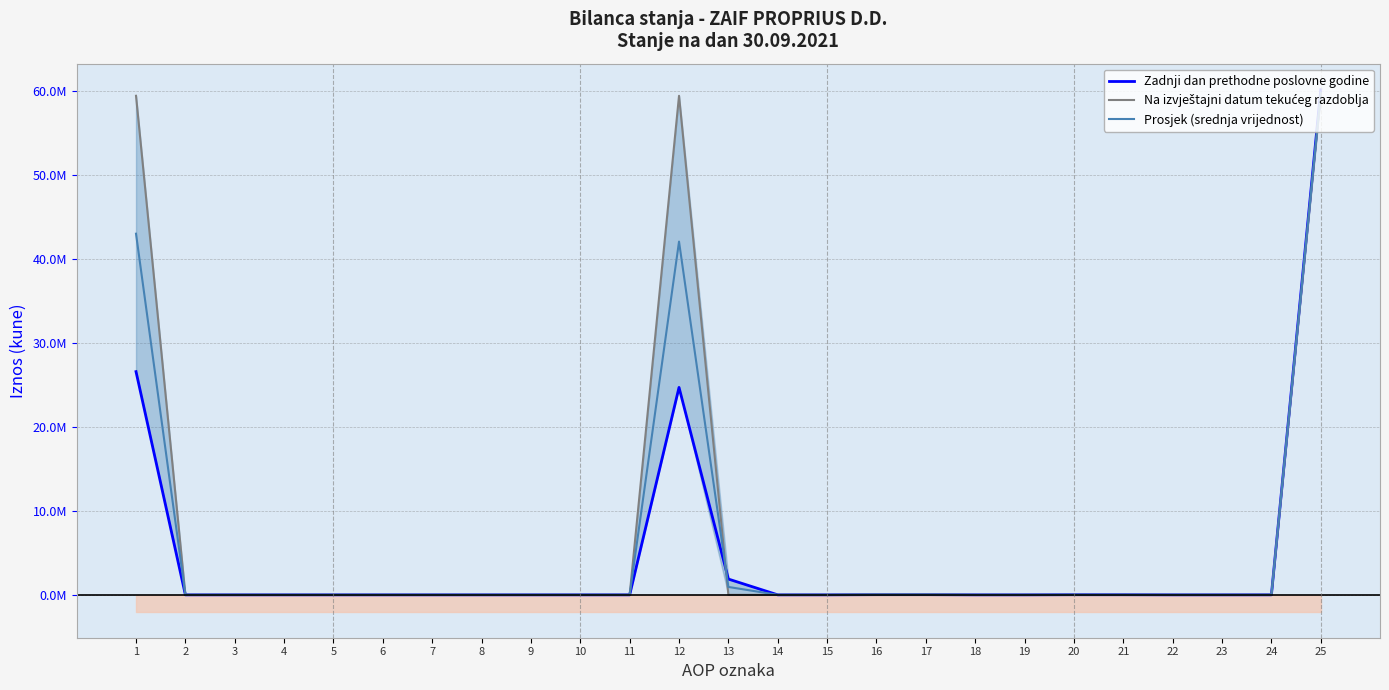

What are all the series names shown in the legend?

Zadnji dan prethodne poslovne godine, Na izvještajni datum tekućeg razdoblja, Prosjek (srednja vrijednost)